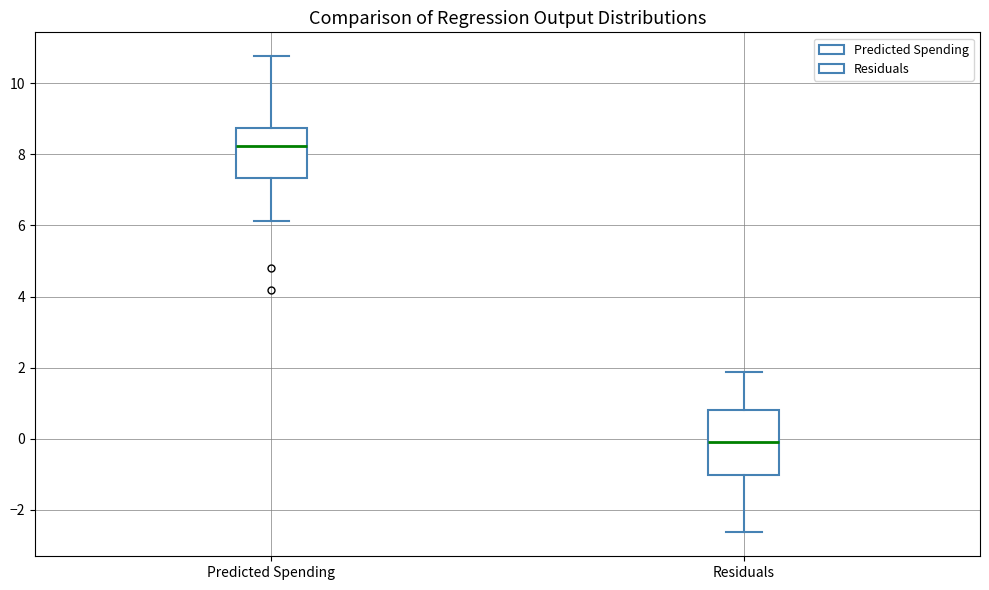

Which box's median line is the lowest?

Residuals